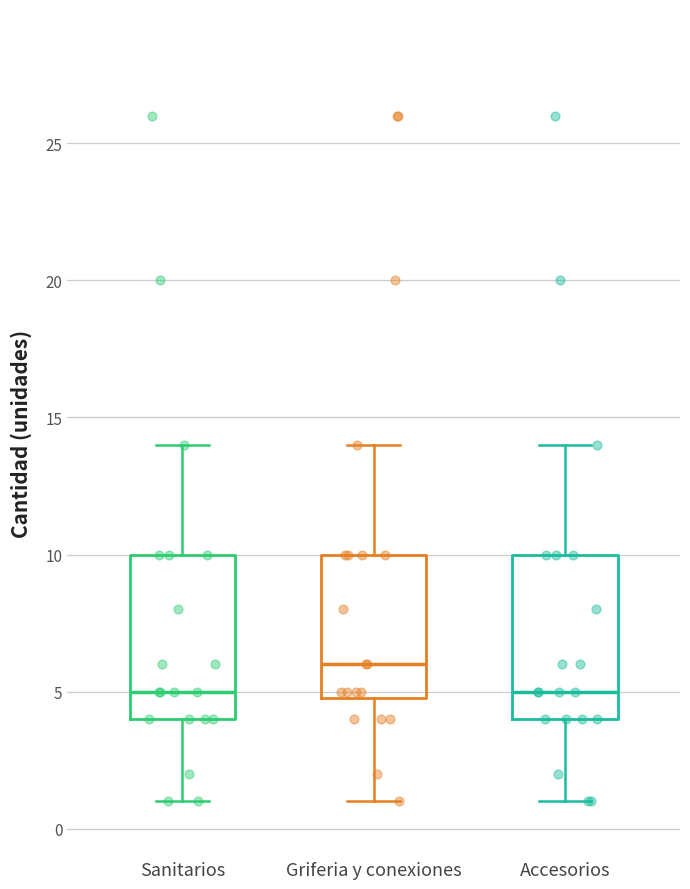

Where is the upper edge of the box for Sanitarios on the y-axis? The values are not printed on the chart, so give them approximately, as read against the axis.

10